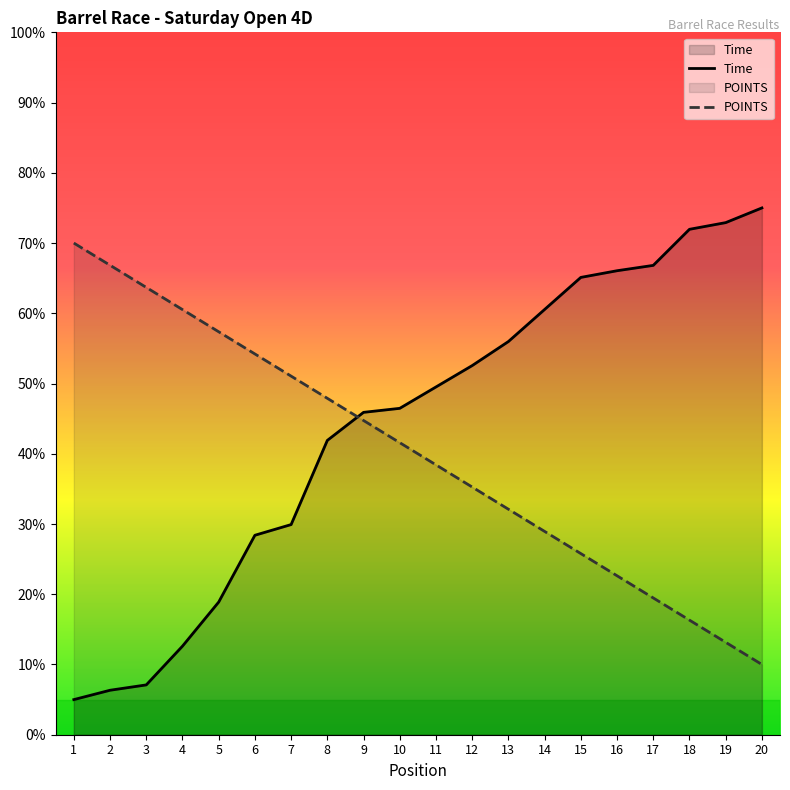

What is the maximum value shown in the chart?

75.0